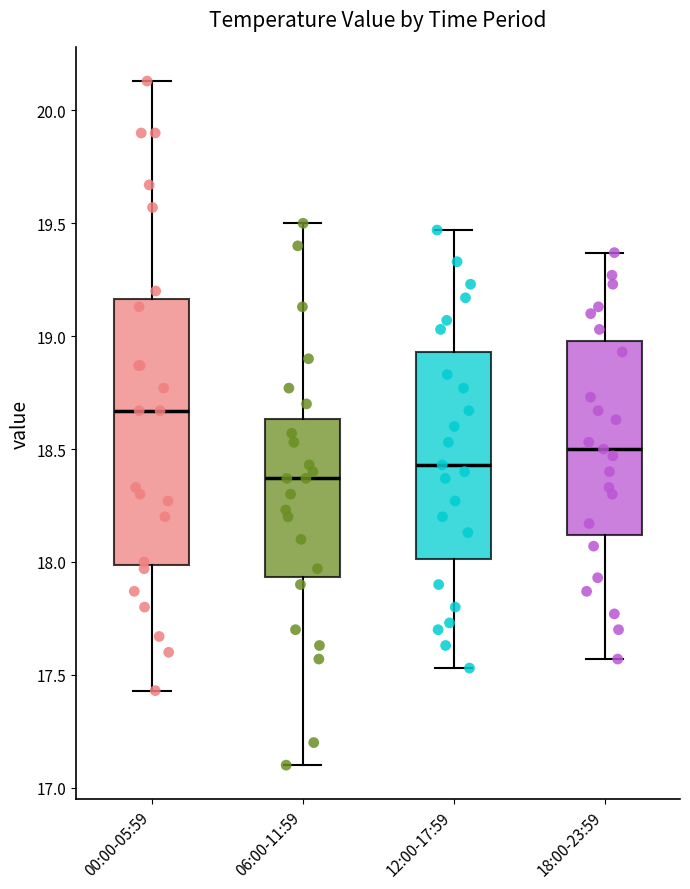

Reading left to right, read every box against the y-axis: the position of its median line, the range the box covers, and the ends of its whiskers. The values are not printed on the chart, so give them approximately, as read against the axis.

00:00-05:59: median 18.65, box 18.00 to 19.15, whiskers 17.45 to 20.15
06:00-11:59: median 18.35, box 17.95 to 18.65, whiskers 17.10 to 19.50
12:00-17:59: median 18.45, box 18.00 to 18.95, whiskers 17.55 to 19.45
18:00-23:59: median 18.50, box 18.10 to 19.00, whiskers 17.55 to 19.35